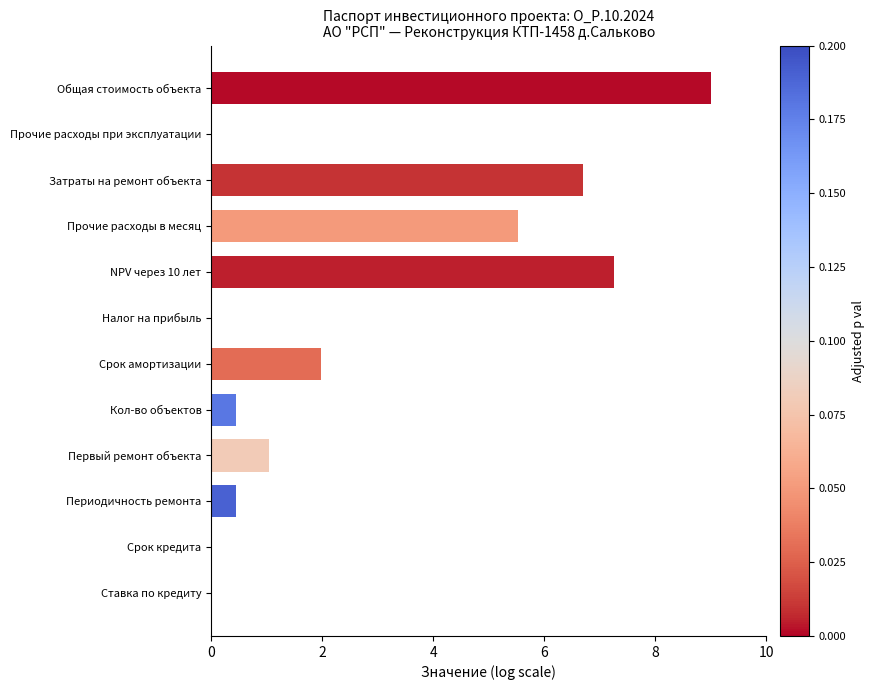

Is it true that the value at Общая стоимость объекта is 5.7?

False